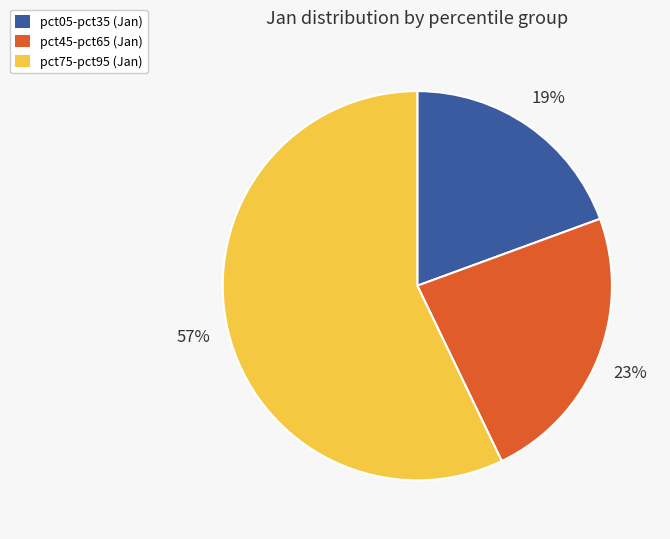

Is there a majority slice in this chart?

Yes